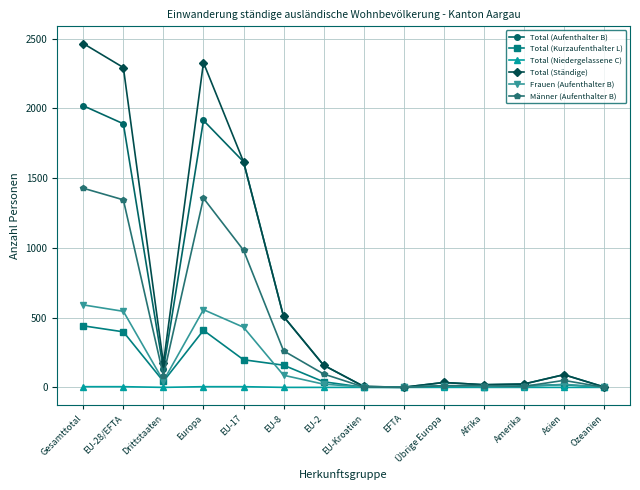

The Männer (Aufenthalter B) series shows -472 at EFTA. True or false?

False